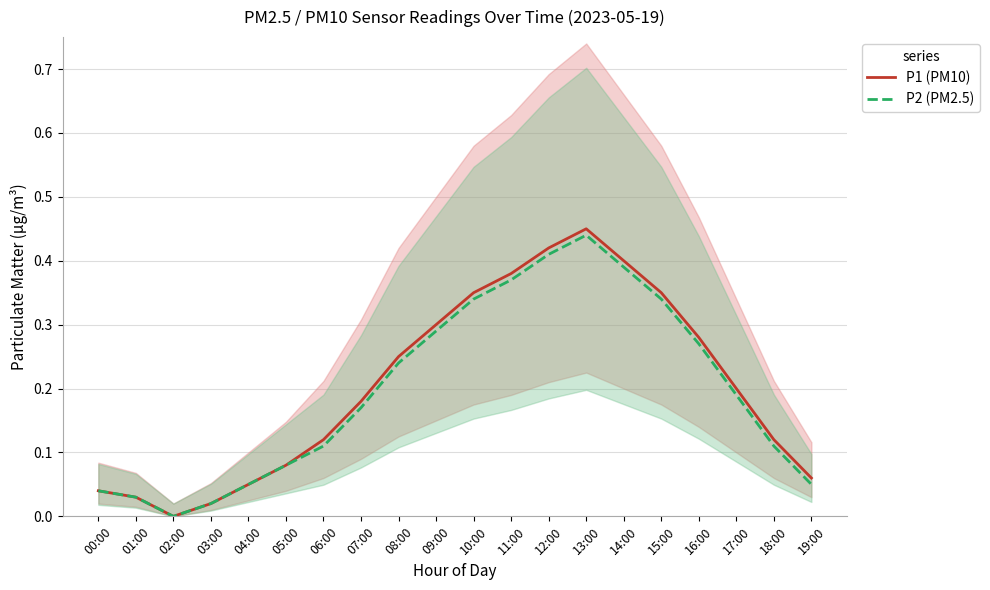

Which has a higher value, 01:00 or 12:00?

12:00